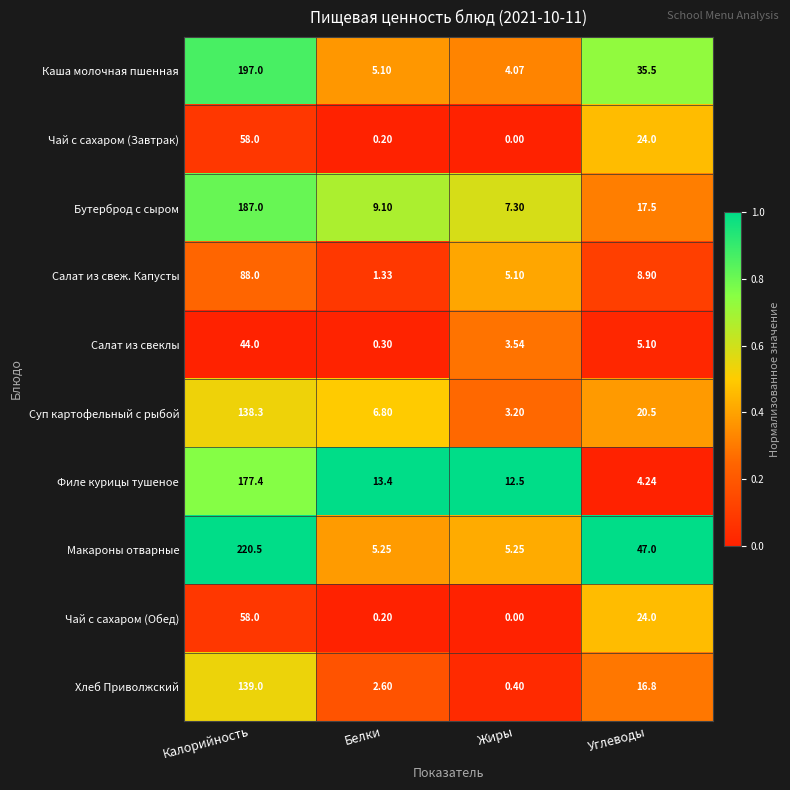

Where is Чай с сахаром (Обед) nearest to the value 29?

Углеводы